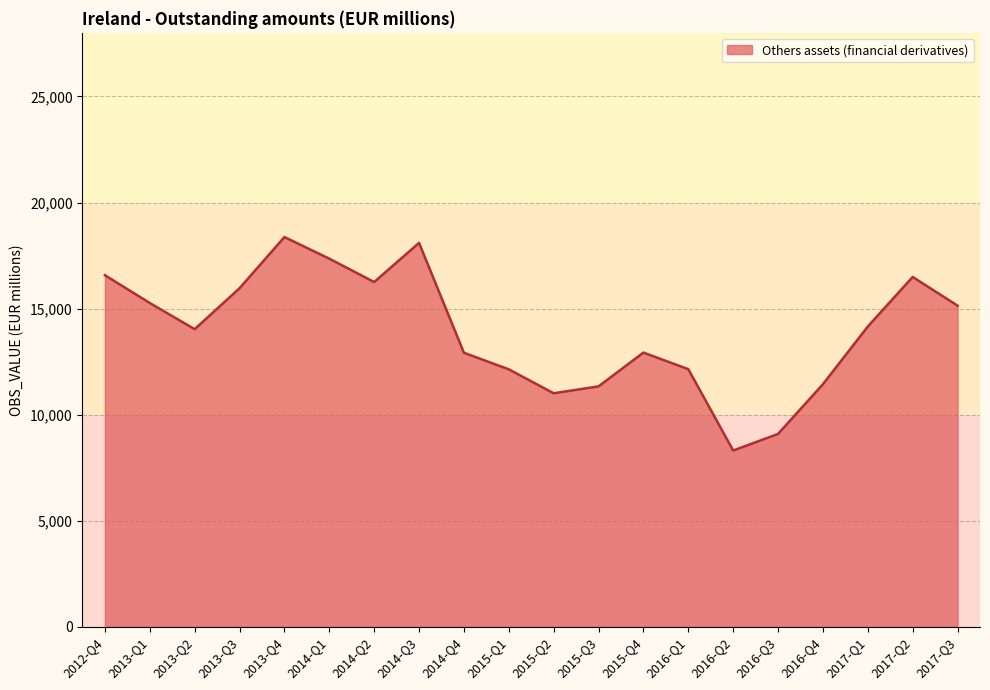

At which category does the data reach its first local valley?

2013-Q2